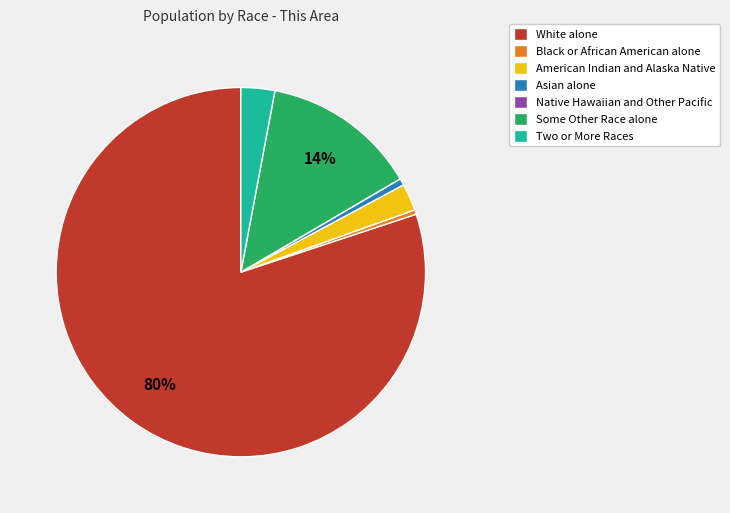

The Two or More Races slice represents 3% of the pie. True or false?

True